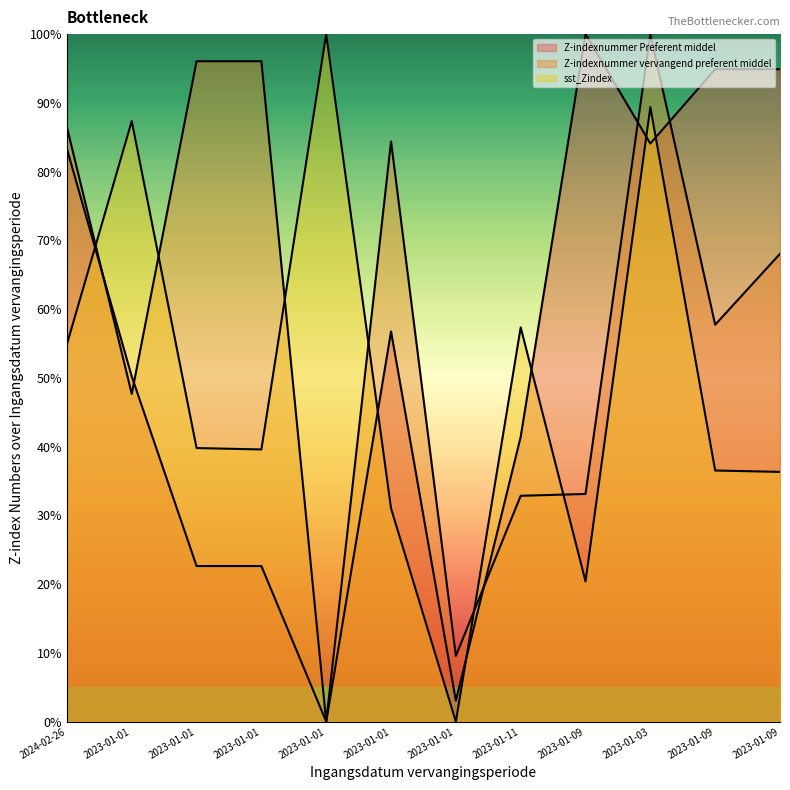

What is the total value across all series at 2023-01-01?

185.2